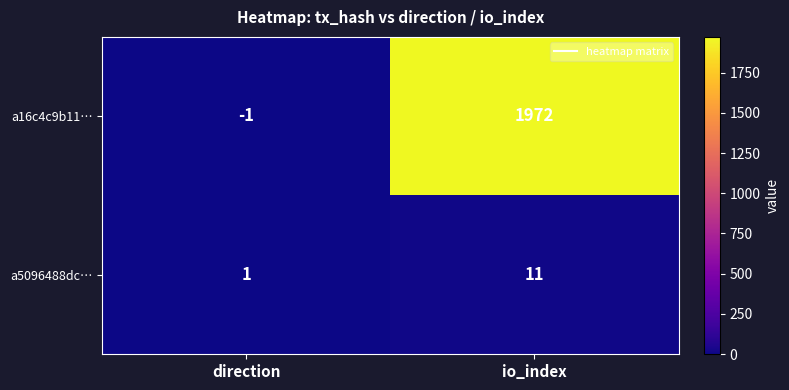

List the series in order of their overall mean, highest first.

a16c4c9b11…, a5096488dc…